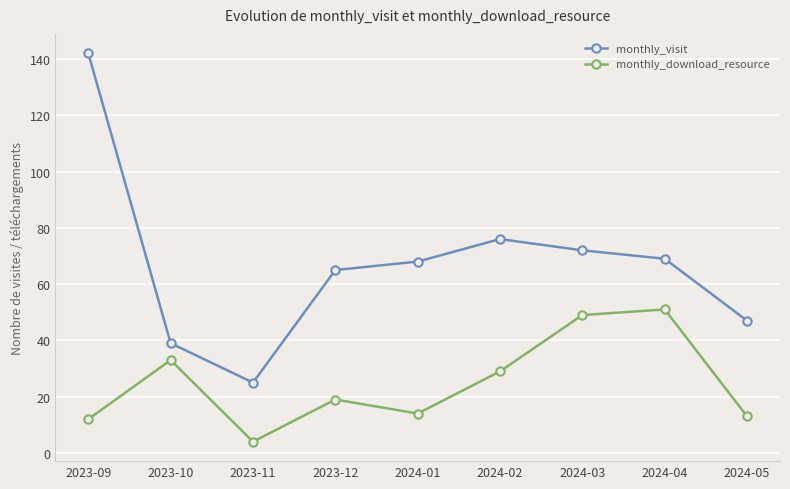

True or false: monthly_download_resource and monthly_visit cross at least once.

False